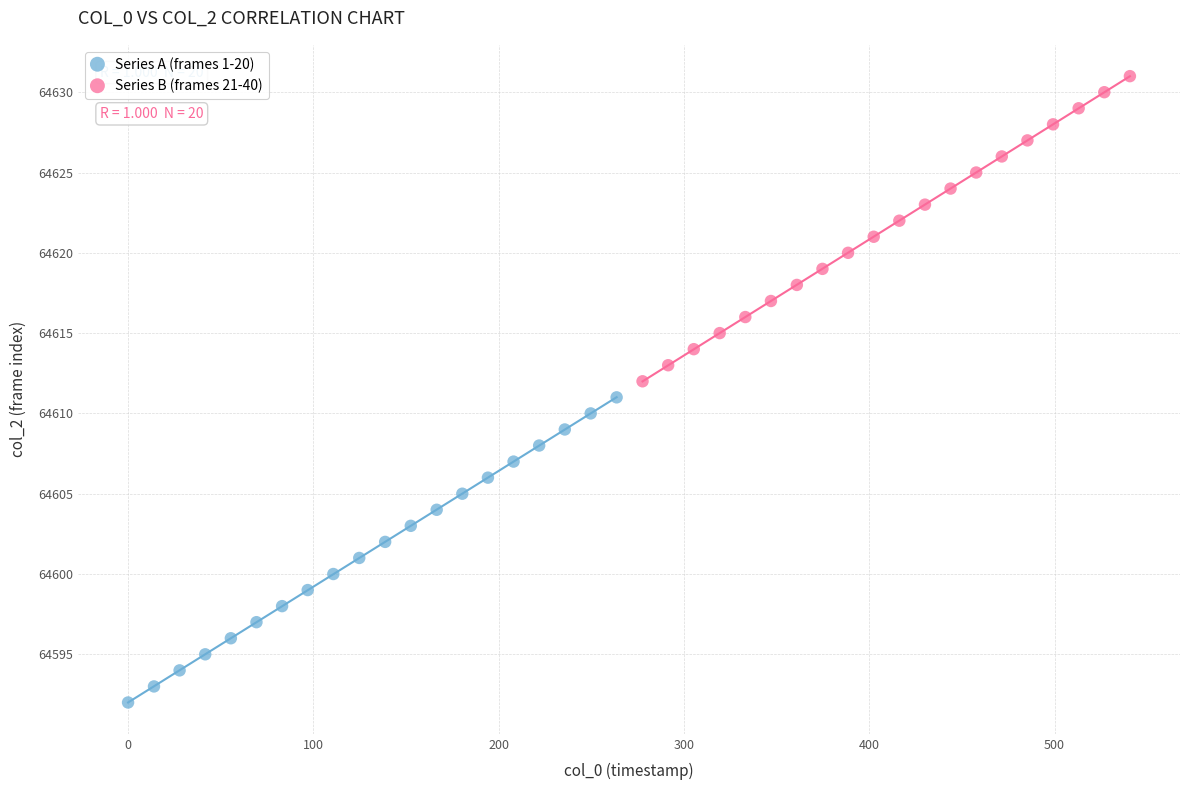

What are all the series names shown in the legend?

Series A (frames 1-20), Series B (frames 21-40)